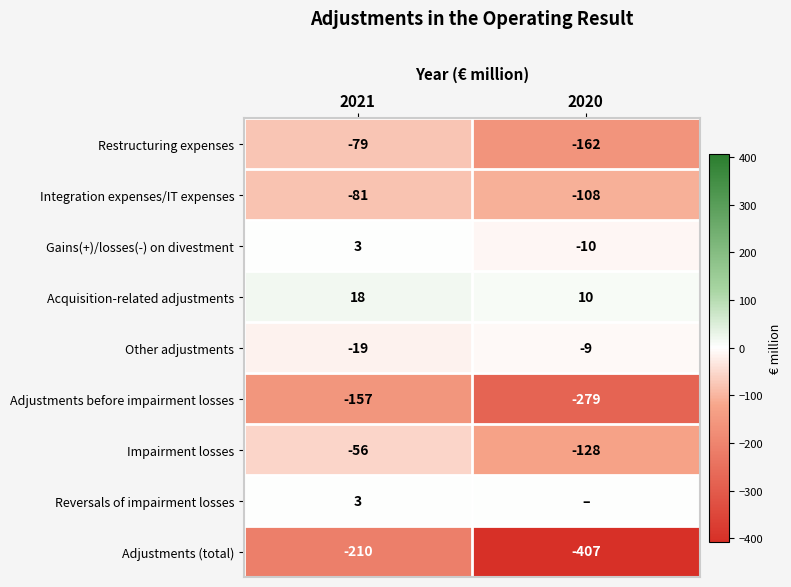

At which label is Impairment losses closest to -92?

2021